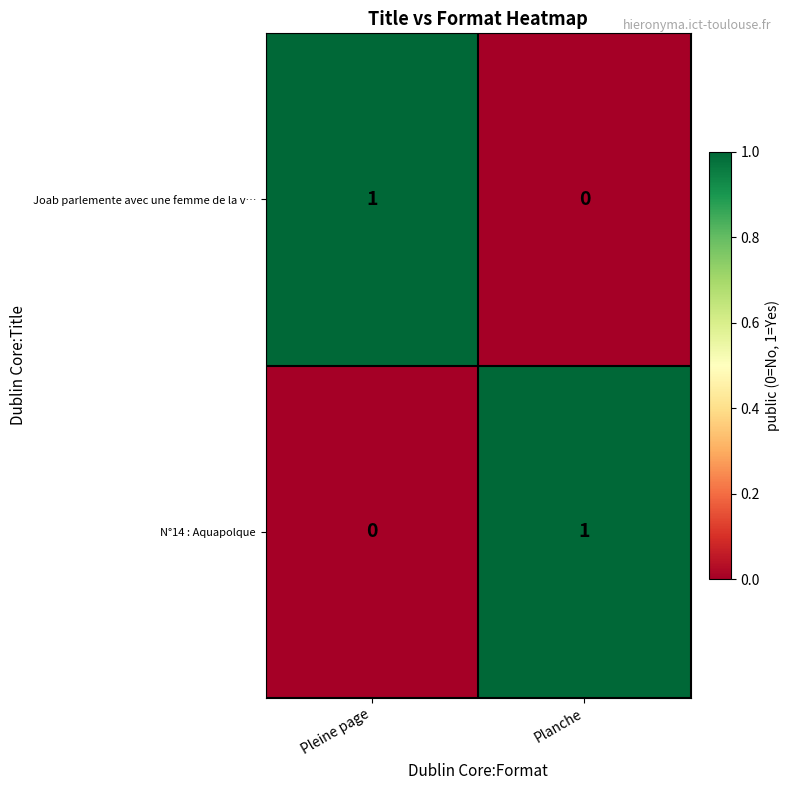

Reading left to right, what are all the values shown in this chart?

Joab parlemente avec une femme de la v…: 1	0
N°14 : Aquapolque: 0	1